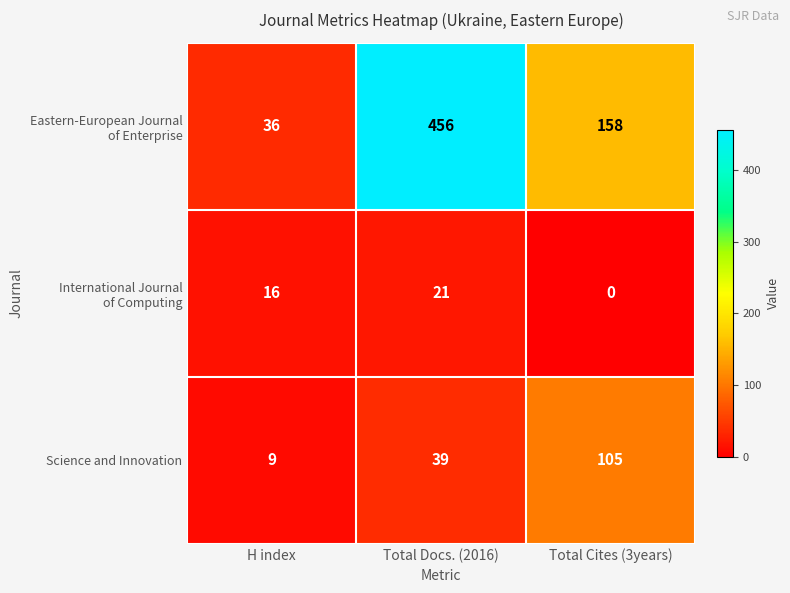

Rank the categories by Science and Innovation value from lowest to highest.

H index, Total Docs. (2016), Total Cites (3years)